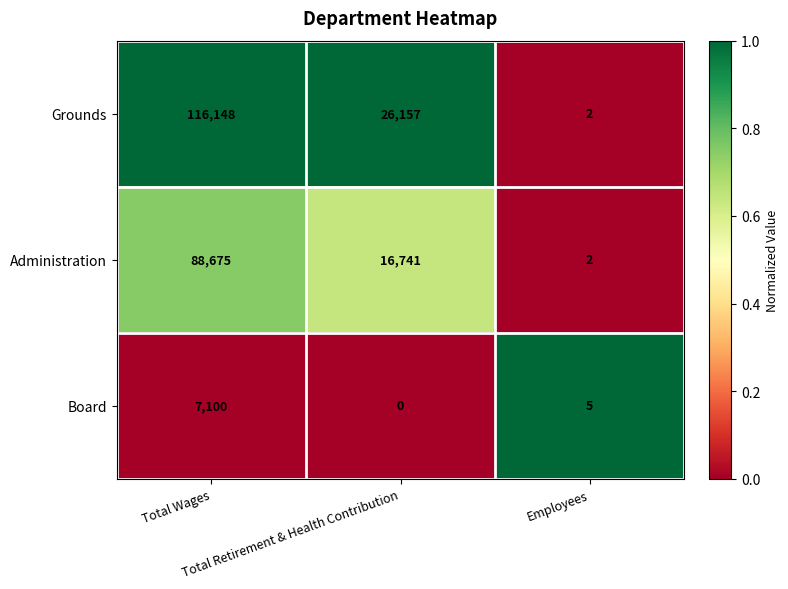

What is the average value of the Administration series?

35139